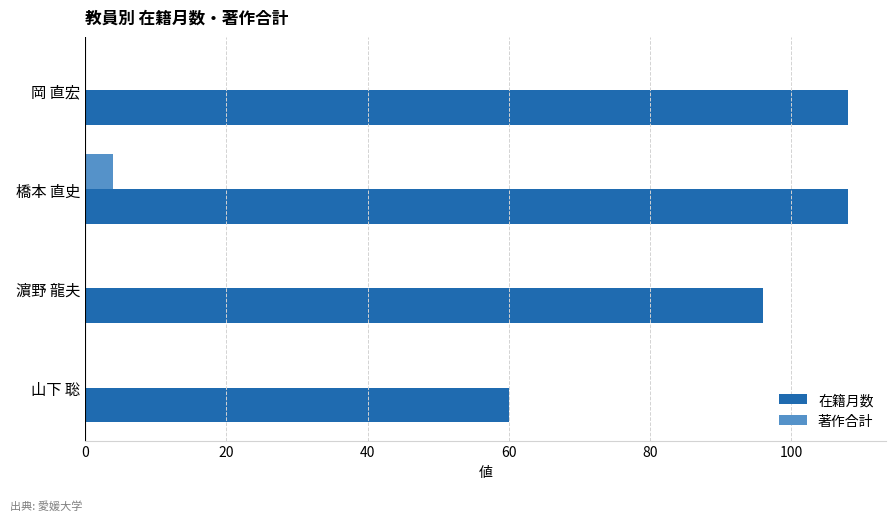

Read the 在籍月数 value at 橋本 直史.

108